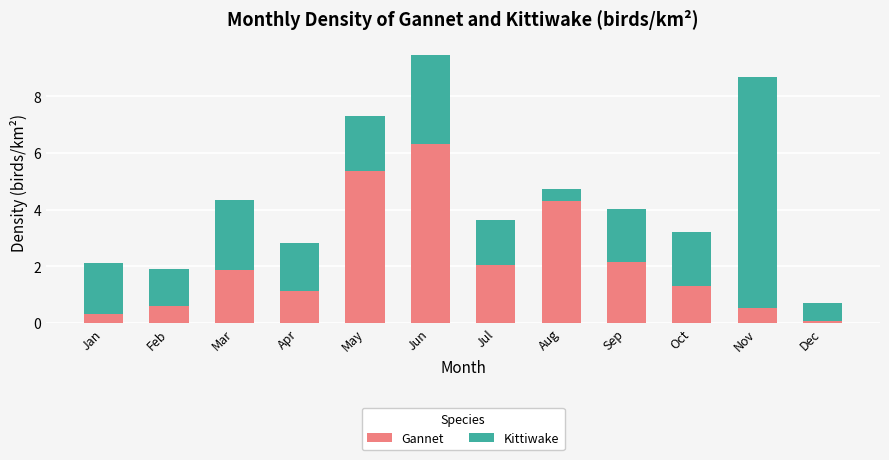

The Gannet series shows 1.1 at Apr. True or false?

True